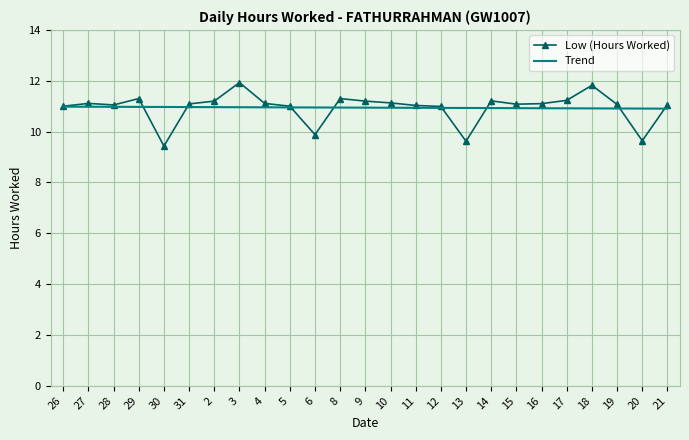

What is the greatest value displayed?

11.9